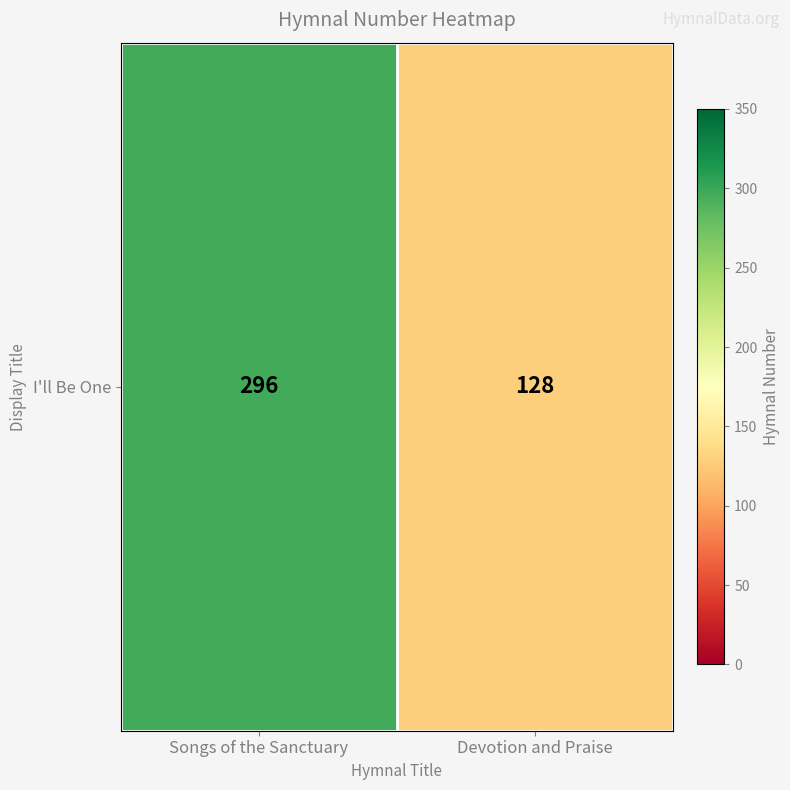

What is the ratio of the value at Devotion and Praise to the value at Songs of the Sanctuary?

0.4